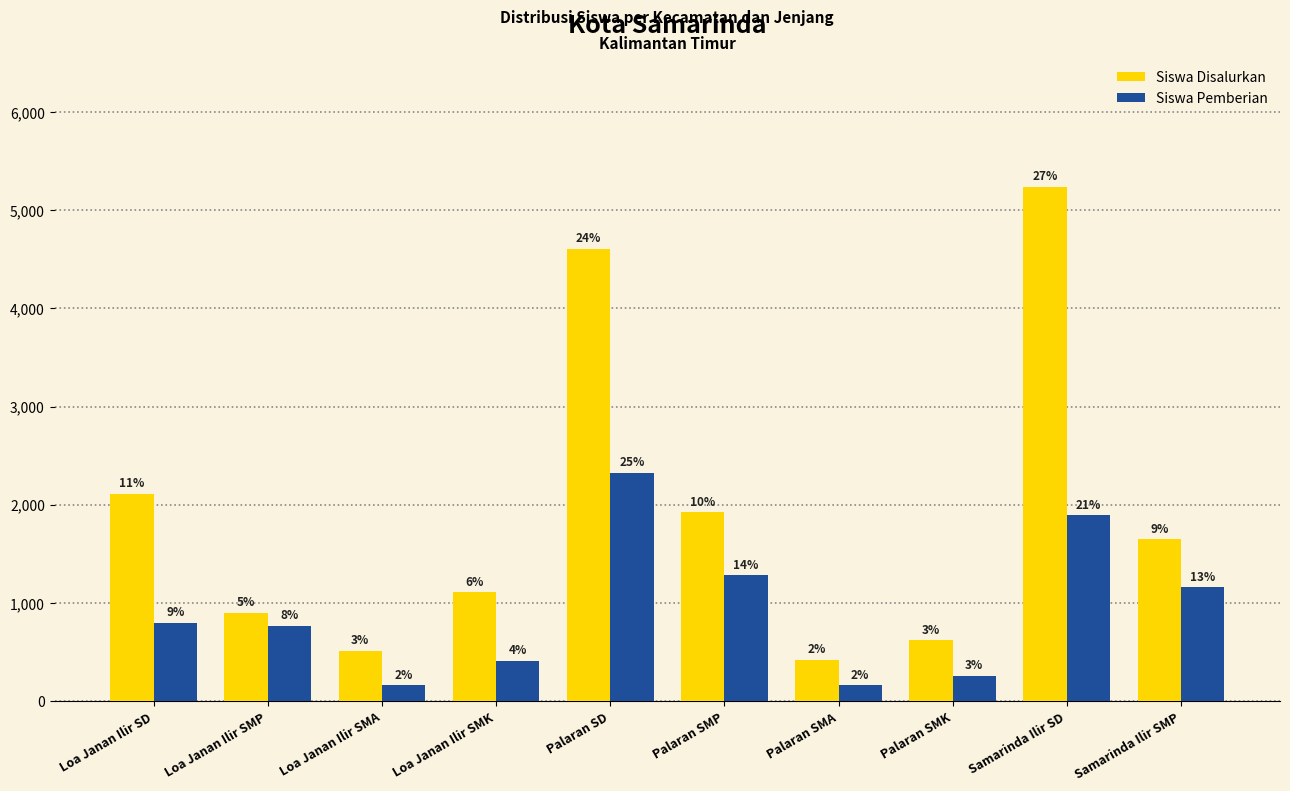

Reading right to left, what are all the values shown in this chart?

Siswa Disalurkan: 1650	5241	621	421	1926	4605	1109	513	900	2112
Siswa Pemberian: 1159	1893	258	164	1281	2326	415	163	769	798